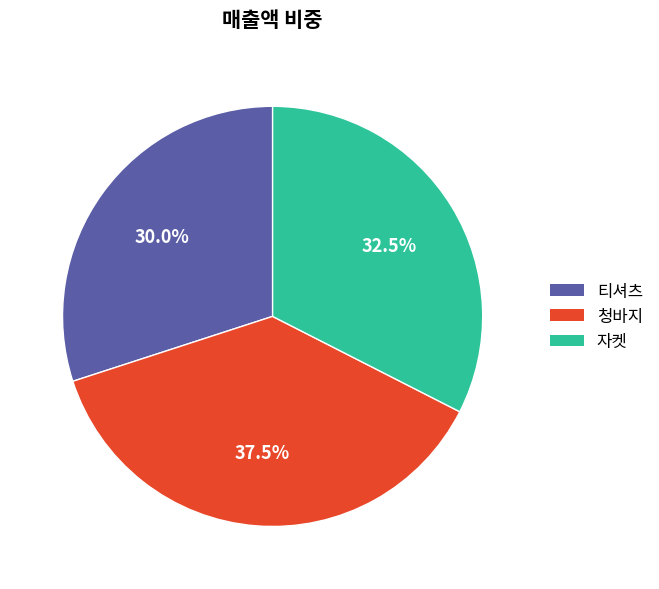

Is it true that 청바지 is 32% of the pie?

False